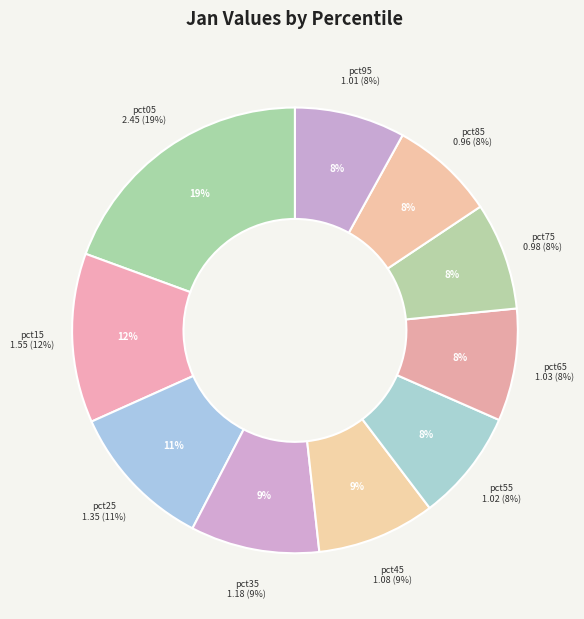

Between pct75 and pct25, which is larger?

pct25